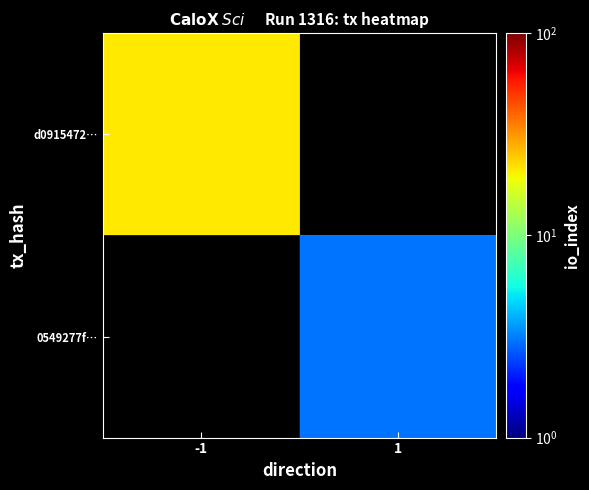

What is the maximum value for d0915472…?

21.0